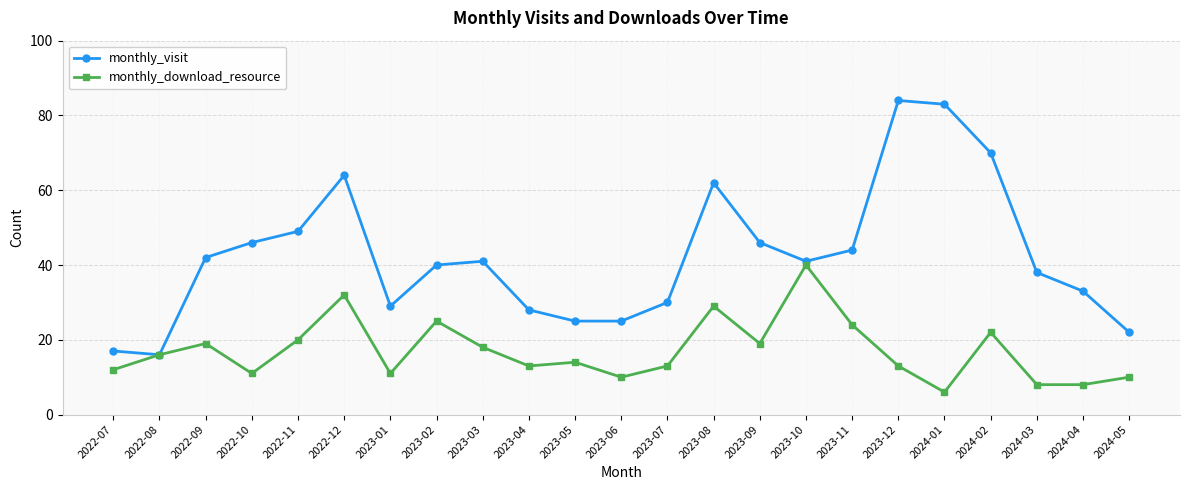

True or false: monthly_visit has more than 2 interior local peaks.

True